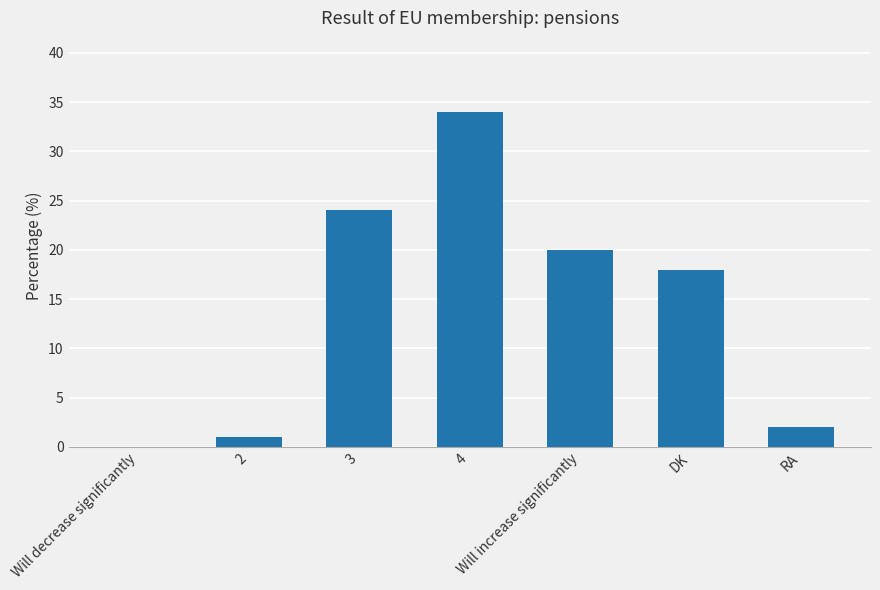

Does the chart contain stacked bars?

No